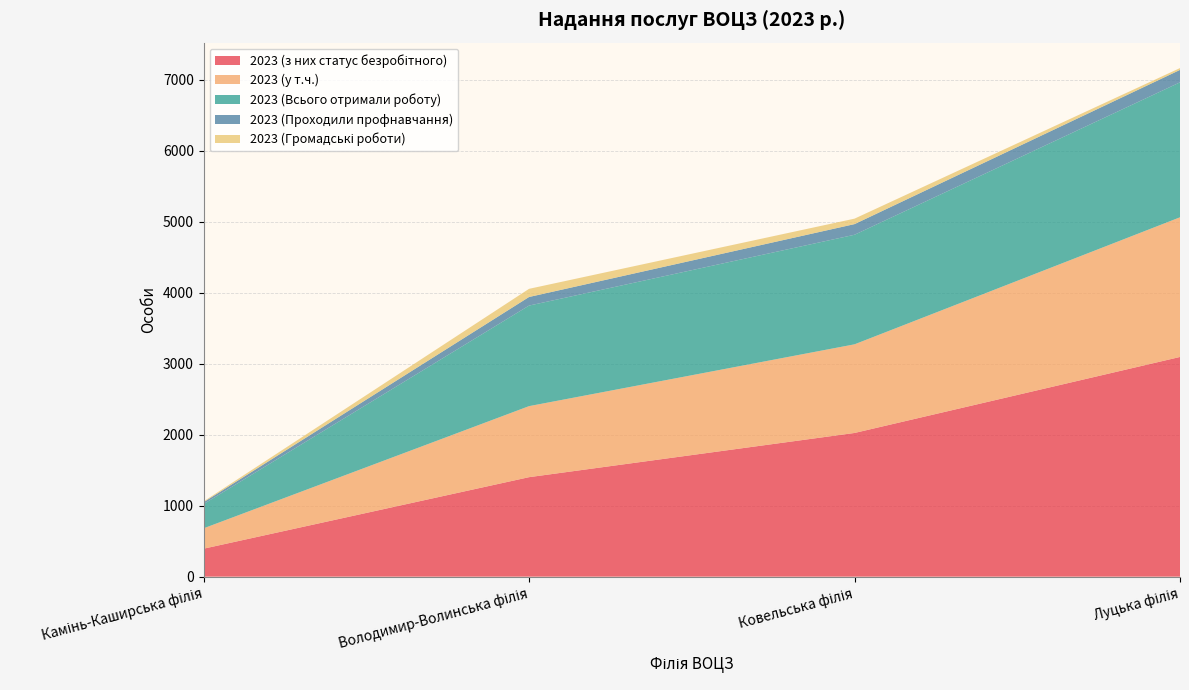

Reading right to left, transcribe all the data shown in this chart.

2023 (з них статус безробітного): Луцька філія=3096	Ковельська філія=2025	Володимир-Волинська філія=1402	Камінь-Каширська філія=394
2023 (у т.ч.): Луцька філія=1968	Ковельська філія=1249	Володимир-Волинська філія=1001	Камінь-Каширська філія=287
2023 (Всього отримали роботу): Луцька філія=1902	Ковельська філія=1544	Володимир-Волинська філія=1417	Камінь-Каширська філія=342
2023 (Проходили профнавчання): Луцька філія=175	Ковельська філія=150	Володимир-Волинська філія=121	Камінь-Каширська філія=26
2023 (Громадські роботи): Луцька філія=26	Ковельська філія=77	Володимир-Волинська філія=115	Камінь-Каширська філія=11